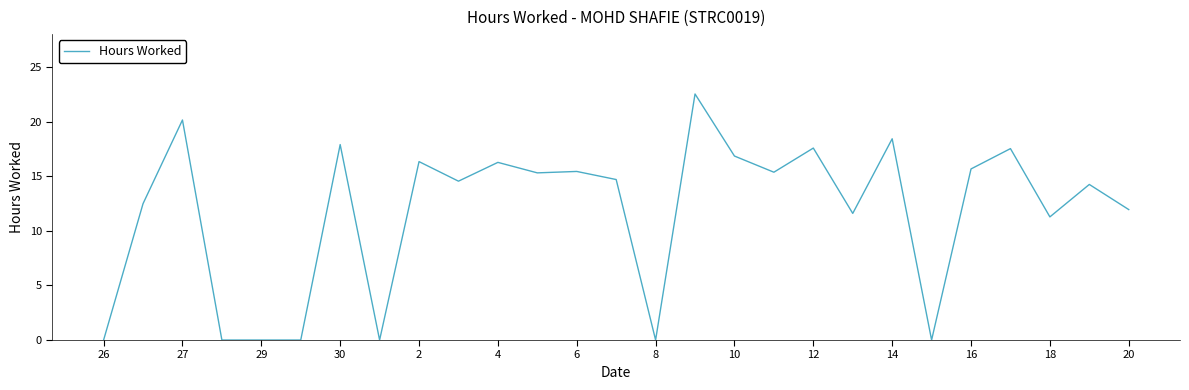

What is the difference between the maximum and minimum values?

22.5